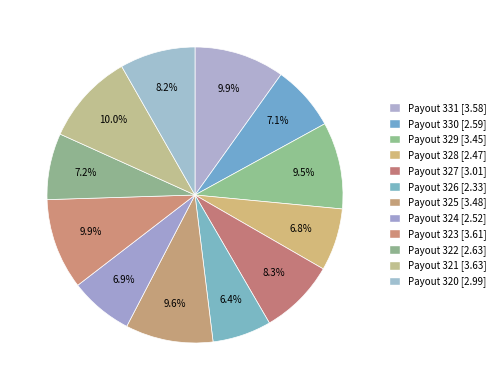

The Payout 320 slice represents 20% of the pie. True or false?

False